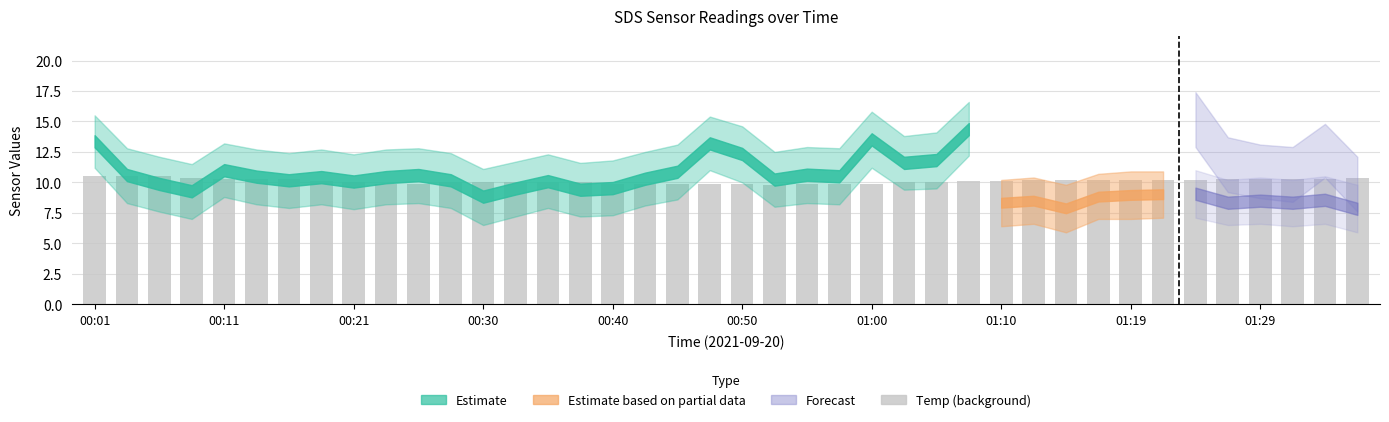

What is the difference between the maximum and second lowest values?

0.6